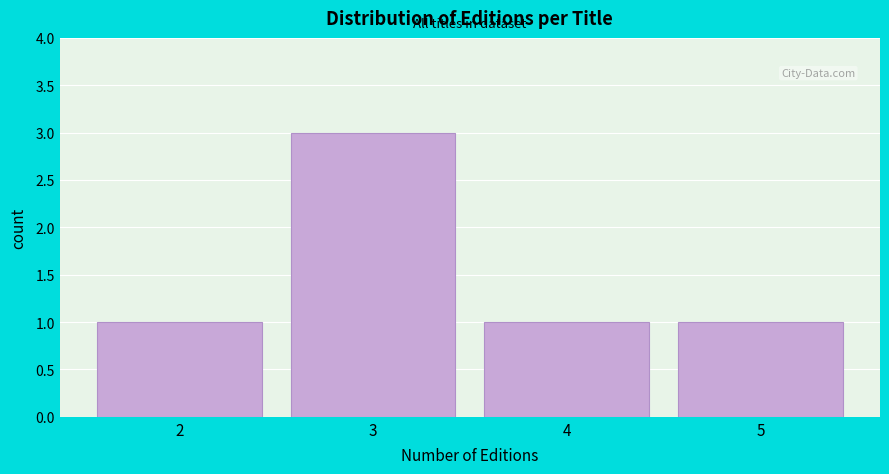

Reading left to right, extract all data points from this chart.

2=1	3=3	4=1	5=1